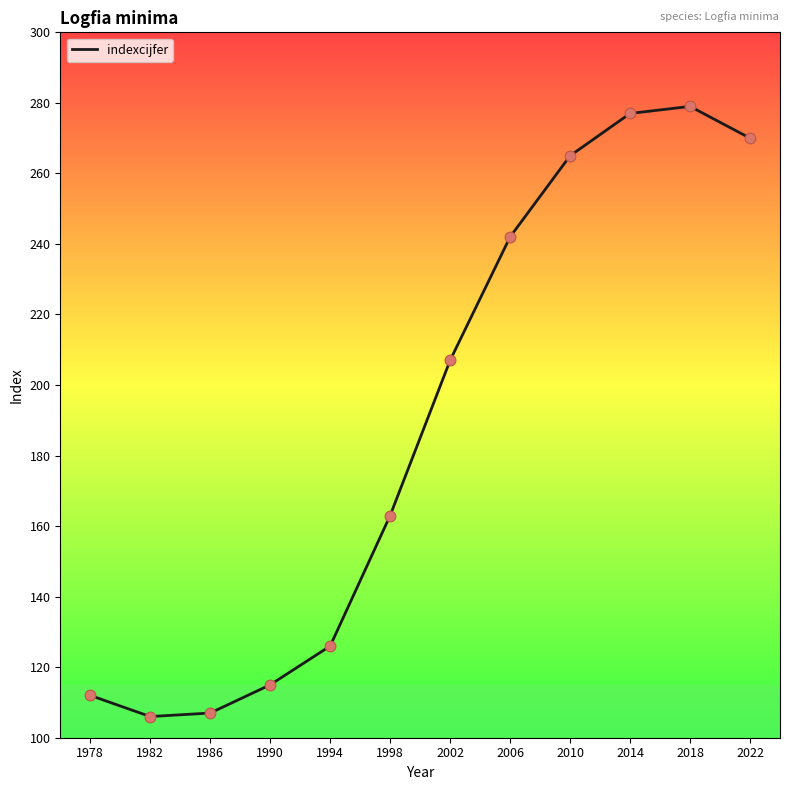

What is the change in value from 1998 to 2006?

+79